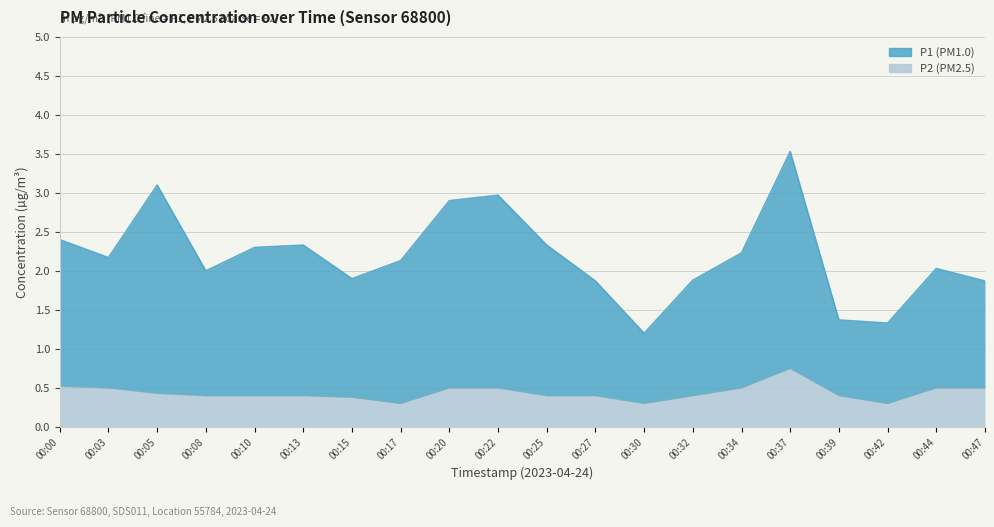

Which label corresponds to the smallest value in the chart?

00:17